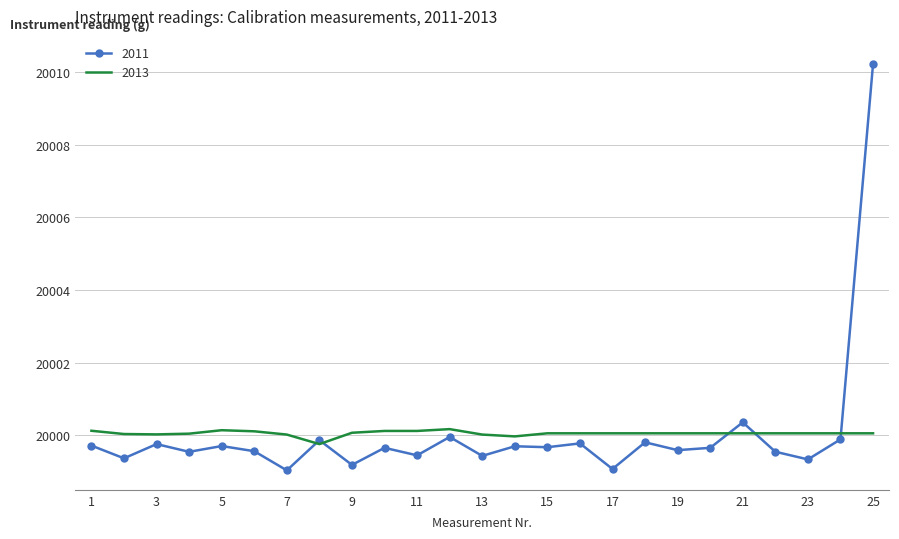

What is the highest value of the 2011 series?

20010.2